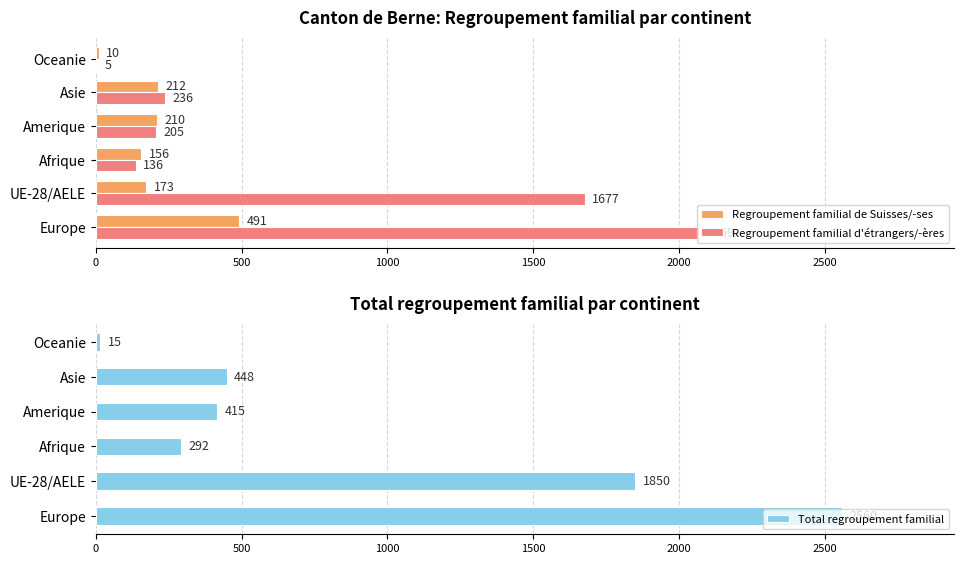

Which category has the highest value in the Regroupement familial de Suisses/-ses series?

Europe